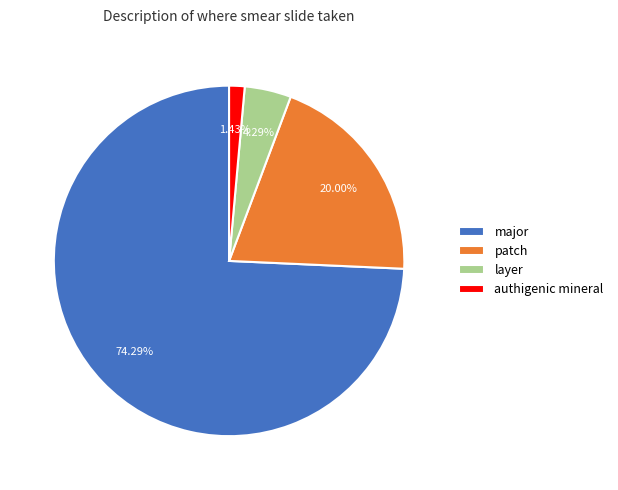

Count the number of slices in the pie.

4